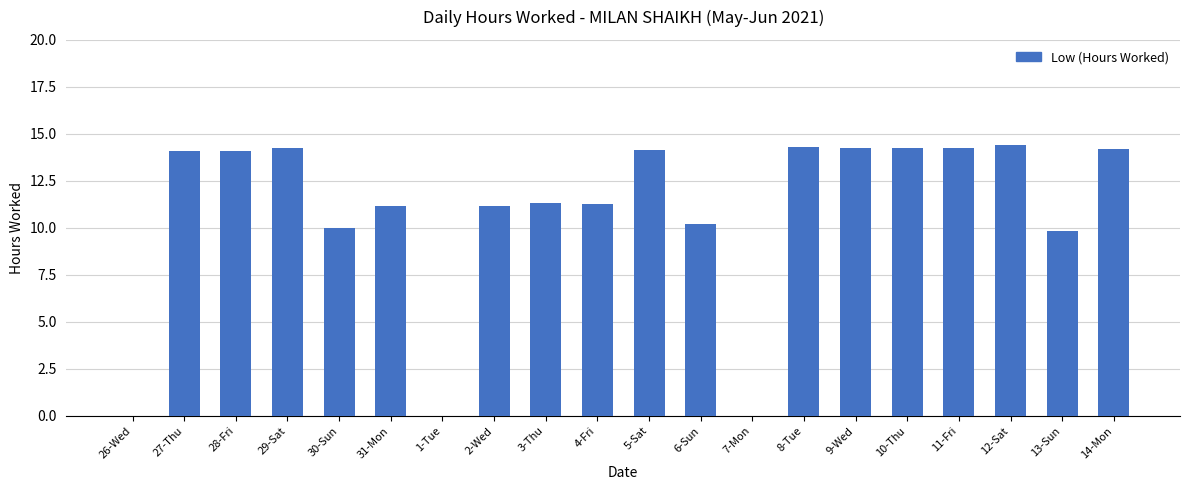

What is the change in value from 4-Fri to 14-Mon?

+2.9